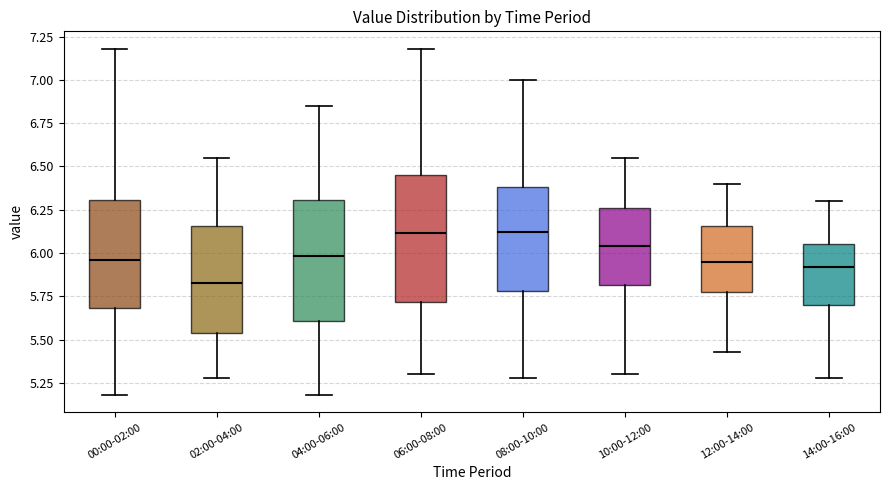

Where is the lower edge of the box for 00:00-02:00 on the y-axis? The values are not printed on the chart, so give them approximately, as read against the axis.

5.70